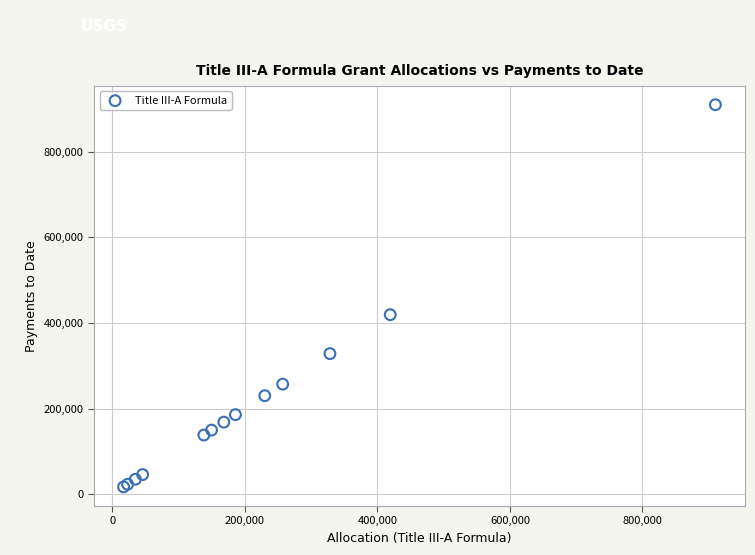

What Y value in the scatter plot is closest to 463505?

419358